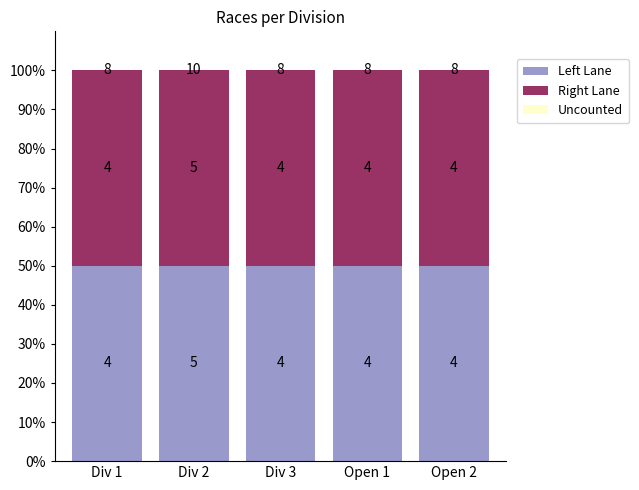

At how many categories does at least one series exceed 17?

5